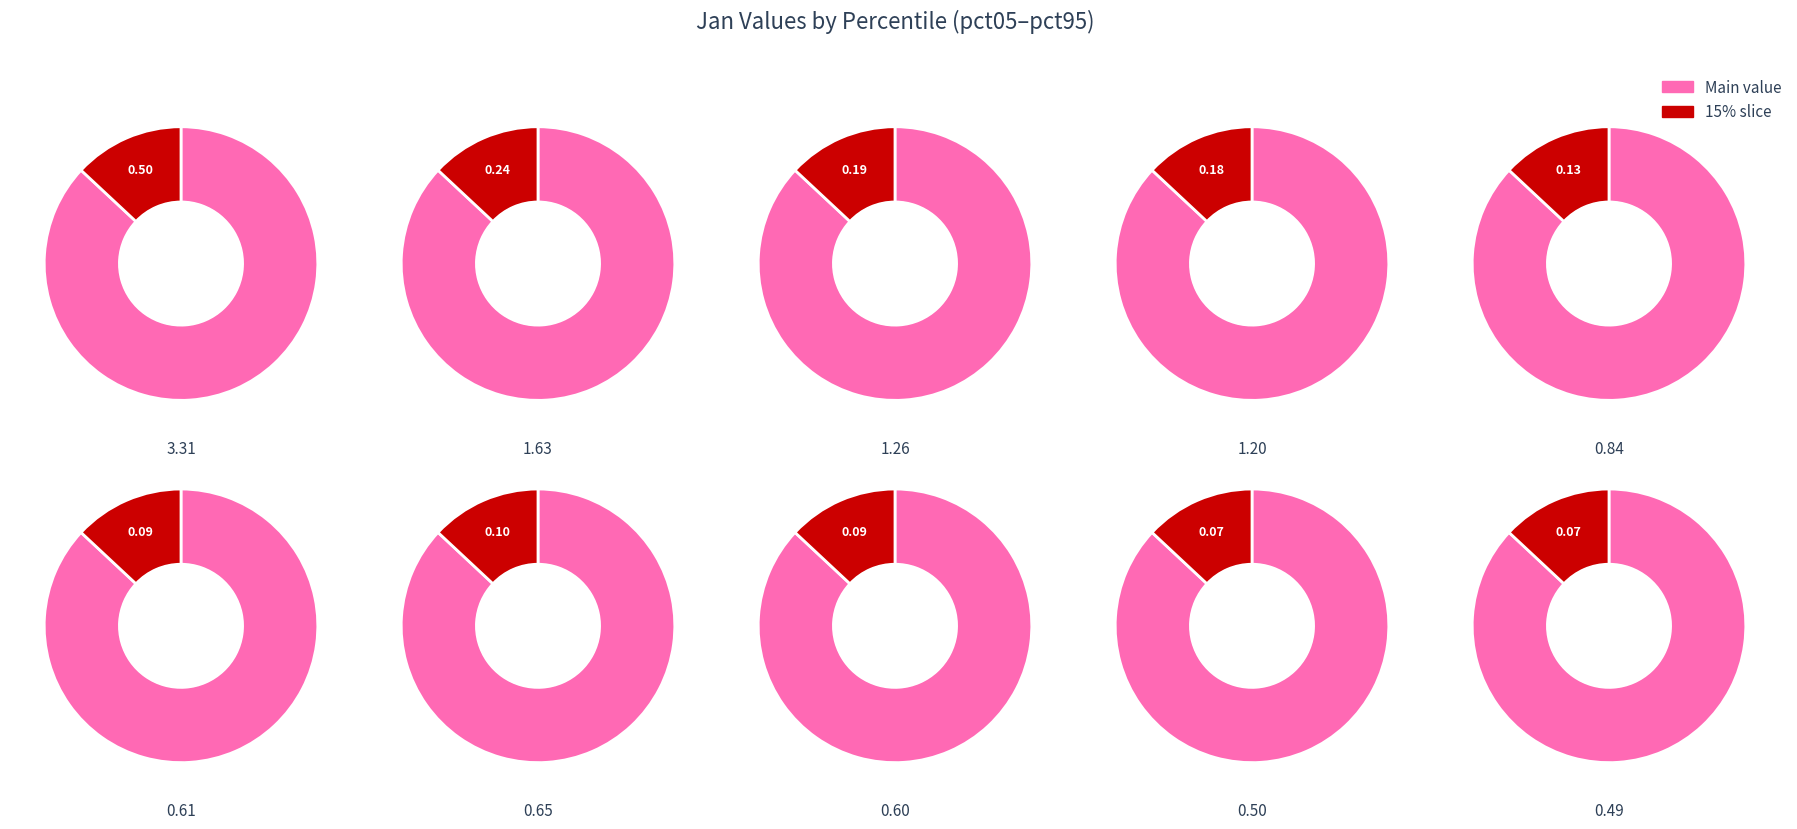

Does pct55 represent more than half of the total?

No